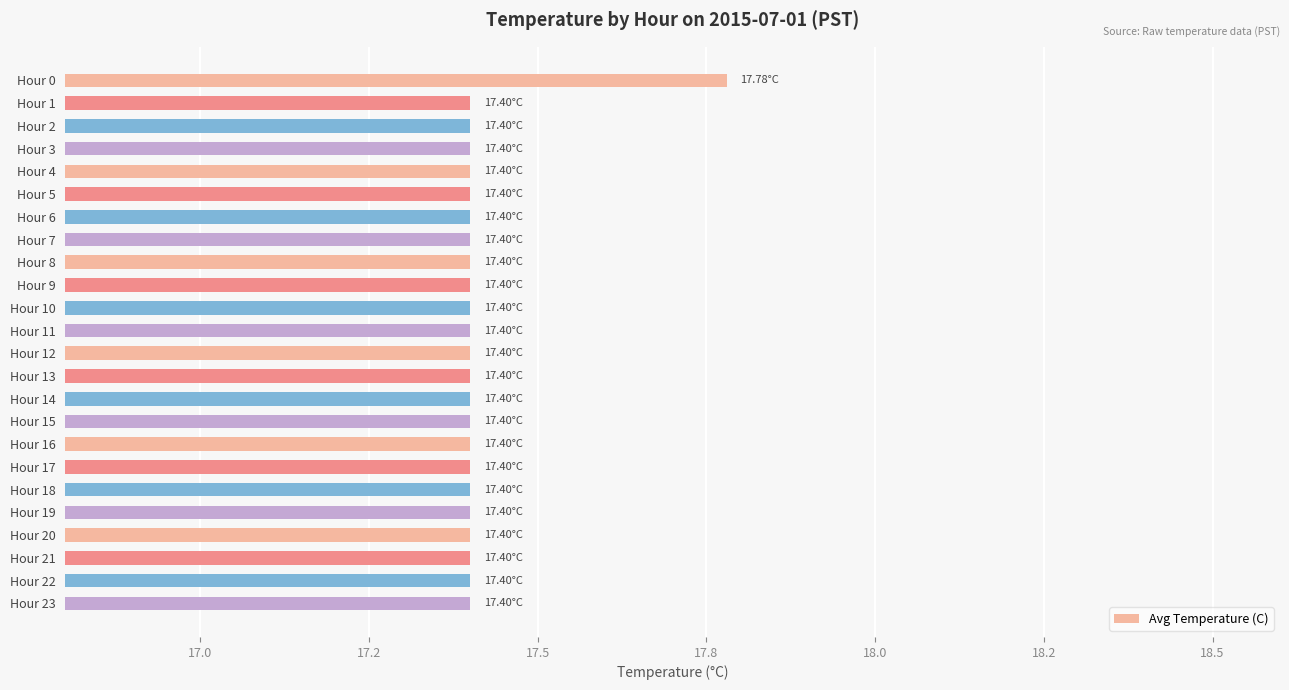

Does the chart contain any negative values?

No